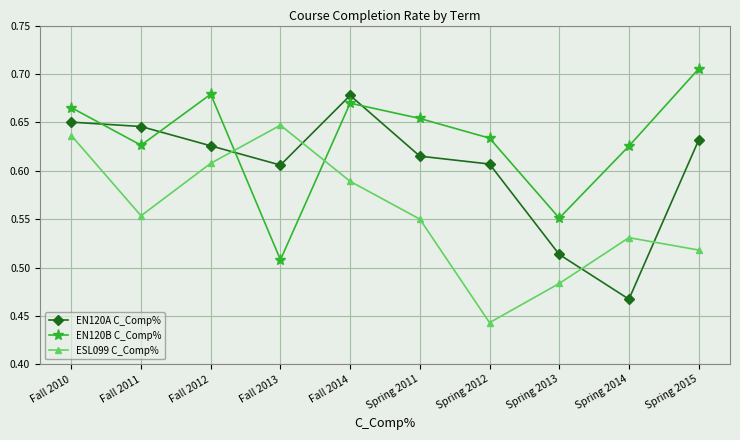

What position from the right is Fall 2014?

6